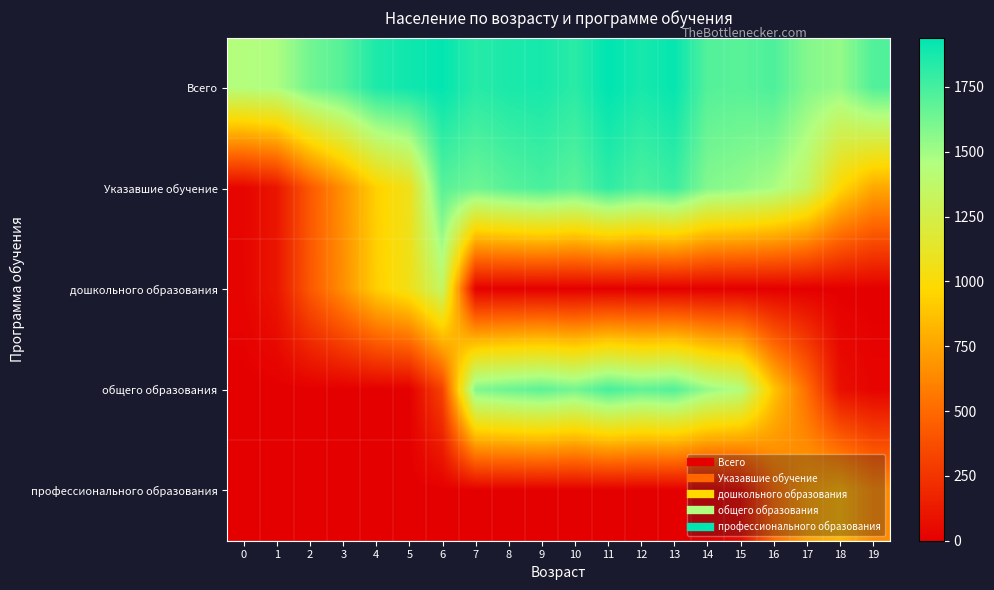

Reading left to right, extract all data points from this chart.

Всего: 0=1444	1=1469	2=1627	3=1706	4=1859	5=1896	6=1930	7=1831	8=1866	9=1877	10=1824	11=1940	12=1875	13=1923	14=1711	15=1697	16=1728	17=1582	18=1535	19=1719
Указавшие обучение: 0=27	1=103	2=423	3=667	4=935	5=1072	6=1699	7=1638	8=1700	9=1740	10=1688	11=1809	12=1727	13=1779	14=1579	15=1545	16=1479	17=1328	18=971	19=765
дошкольного образования: 0=26	1=103	2=421	3=657	4=927	5=1060	6=1349	7=7	8=2	9=3	10=0	11=0	12=0	13=0	14=0	15=0	16=0	17=0	18=0	19=0
общего образования: 0=0	1=0	2=0	3=0	4=0	5=0	6=314	7=1591	8=1646	9=1684	10=1623	11=1745	12=1677	13=1714	14=1533	15=1441	16=893	17=518	18=74	19=22
профессионального образования: 0=0	1=0	2=0	3=0	4=0	5=0	6=0	7=0	8=0	9=0	10=0	11=0	12=0	13=0	14=0	15=67	16=517	17=740	18=829	19=647